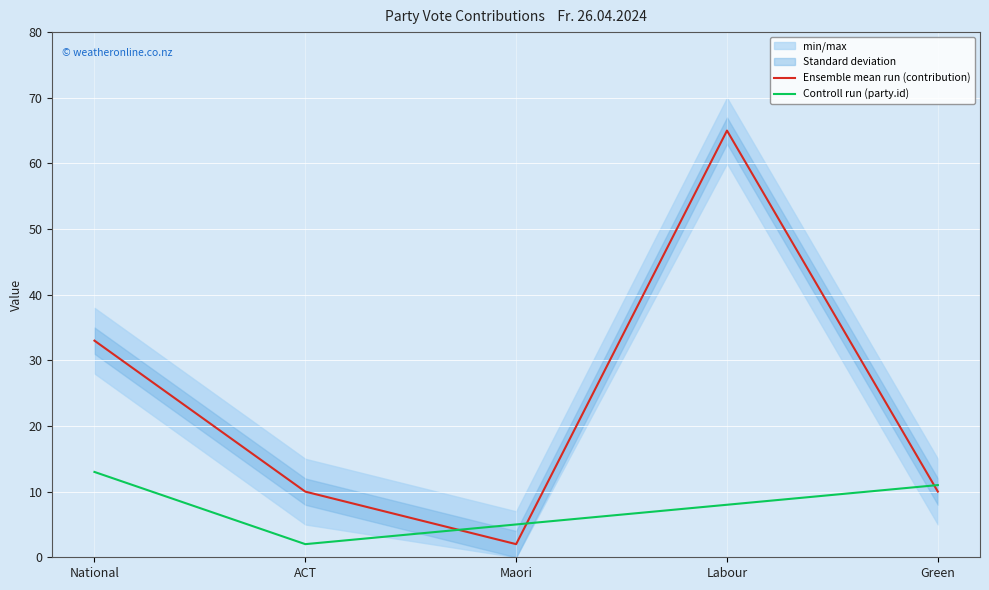

Reading right to left, extract all data points from this chart.

Ensemble mean run (contribution): 10	65	2	10	33
Controll run (party.id): 11	8	5	2	13